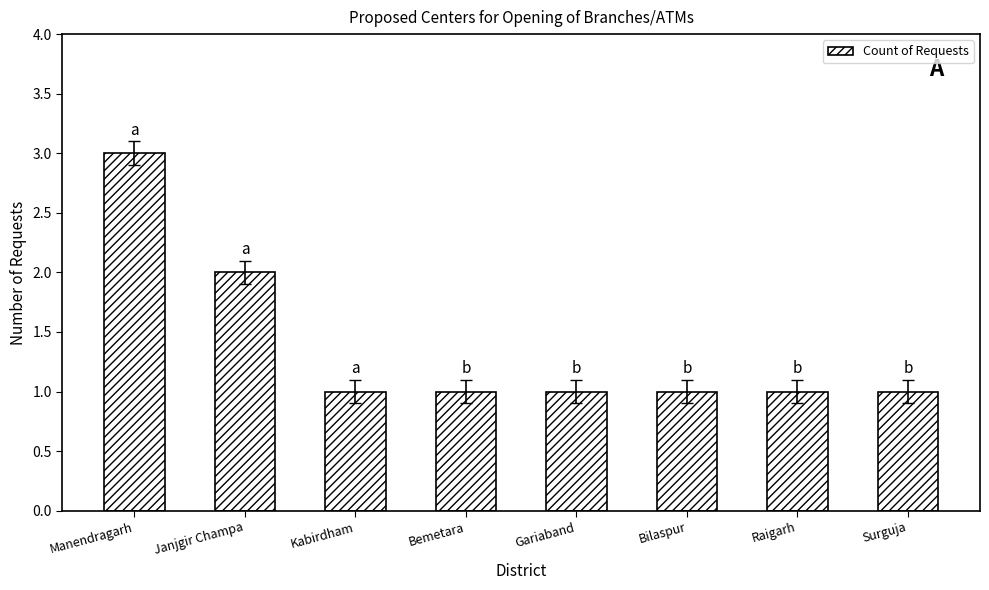

What value does the data have at Bemetara?

1